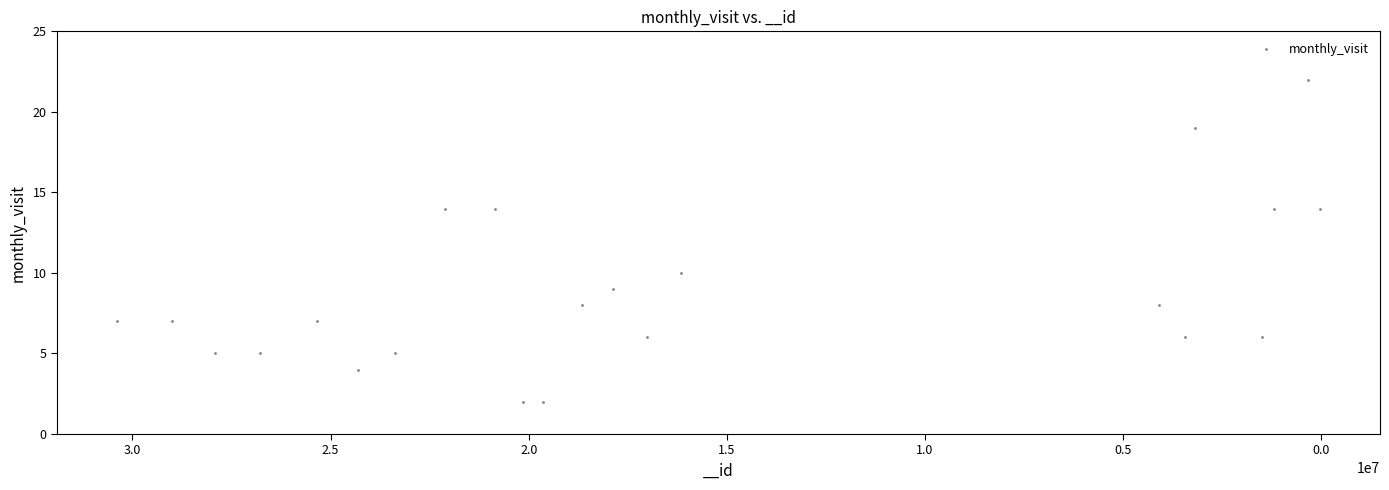

What is the range of X values (max minus min)?

30342835